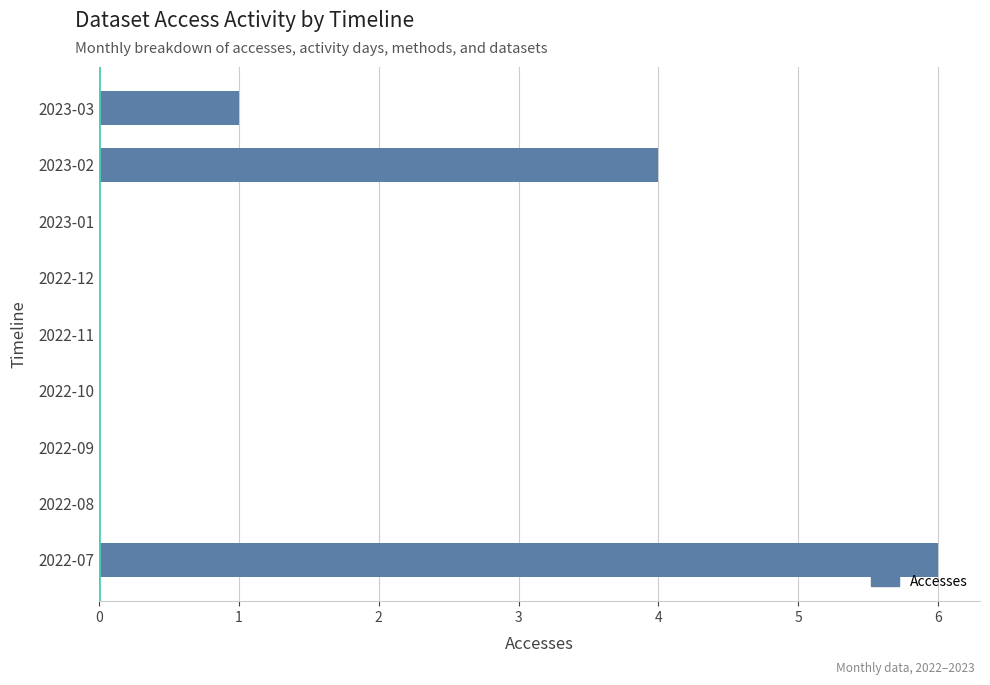

The value at 2023-01 is 3. True or false?

False